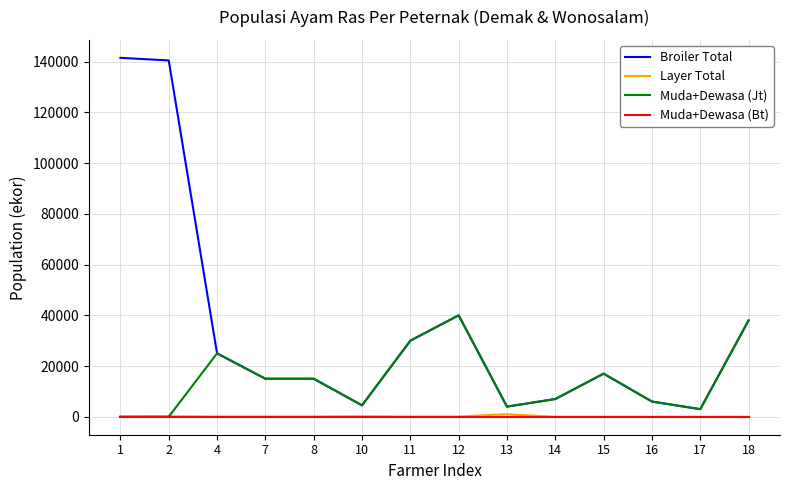

The value of Muda+Dewasa (Bt) at 13 is 0. True or false?

True